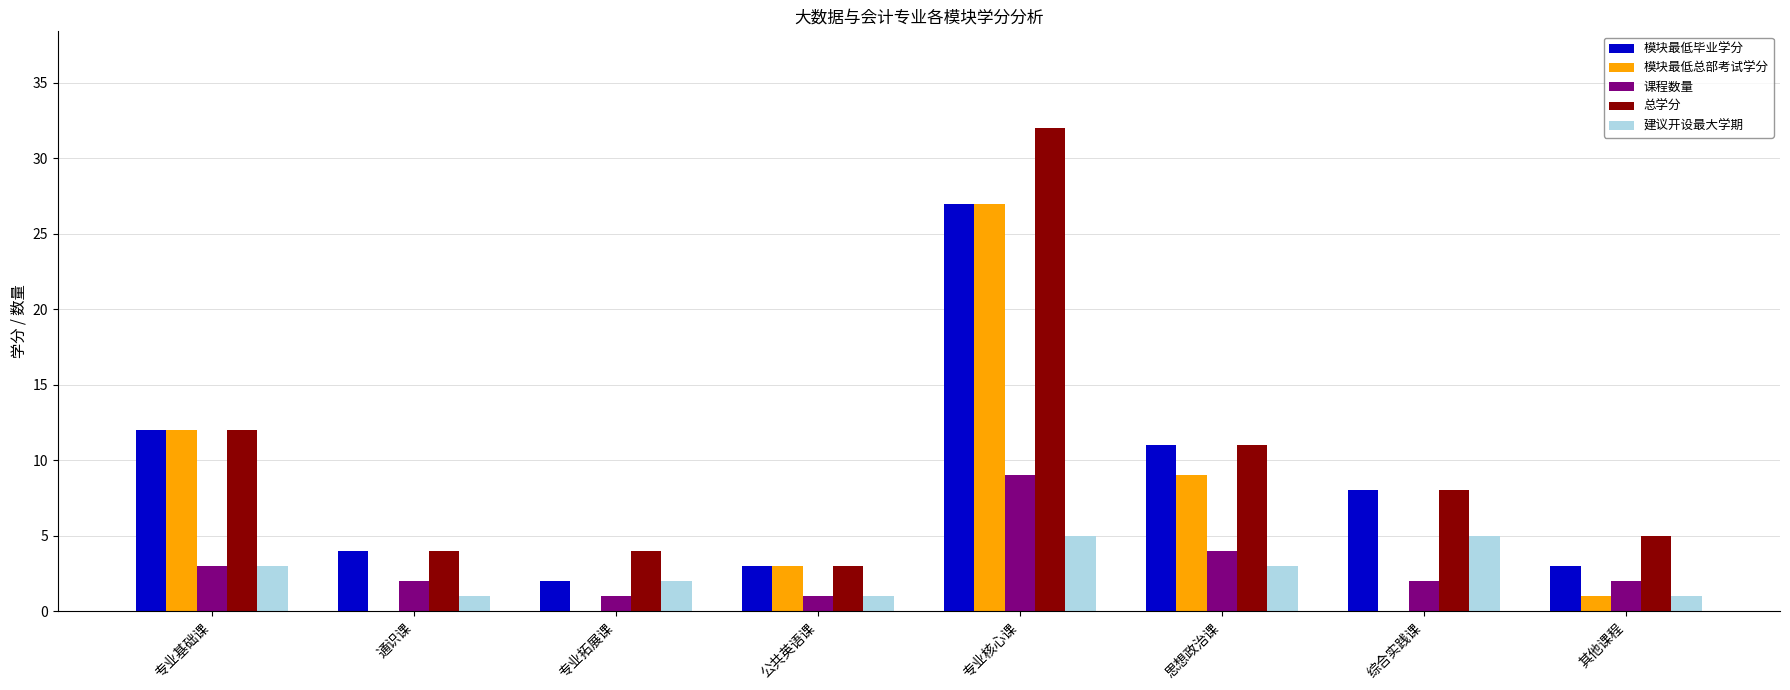

Count the number of categories in the chart.

8